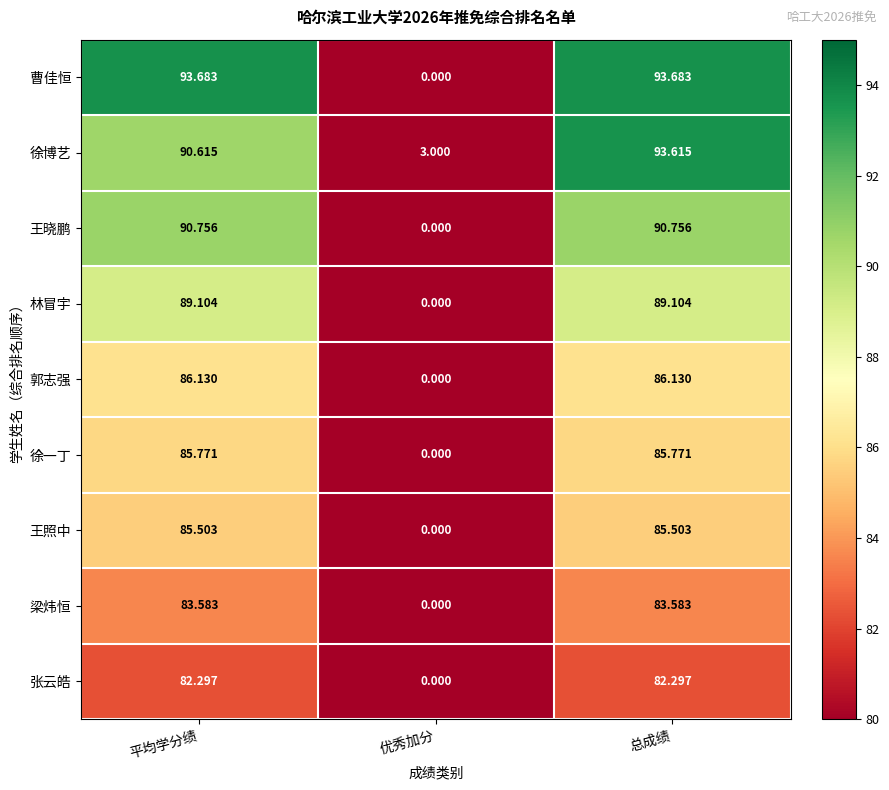

Which category has the lowest value across all series?

优秀加分